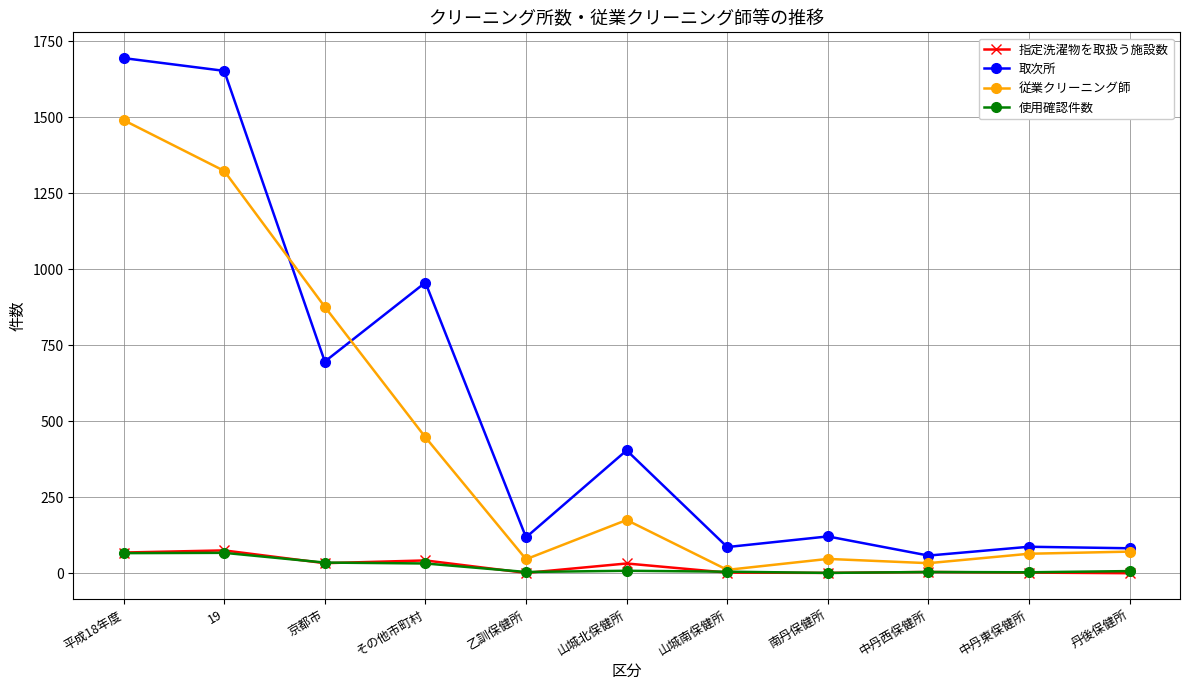

Where does the 従業クリーニング師 series first go above 71?

平成18年度